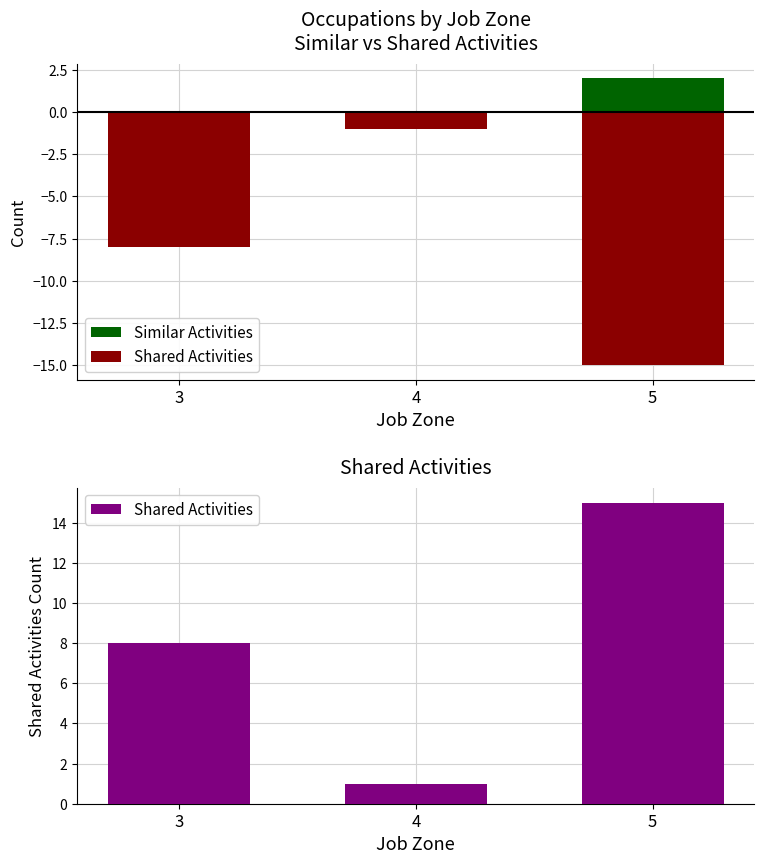

At which category is the sum across all series the highest?

5